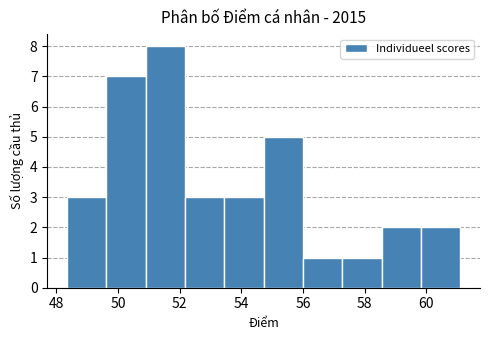

Which range on the x-axis has the tallest bar?

50.8 to 52.2